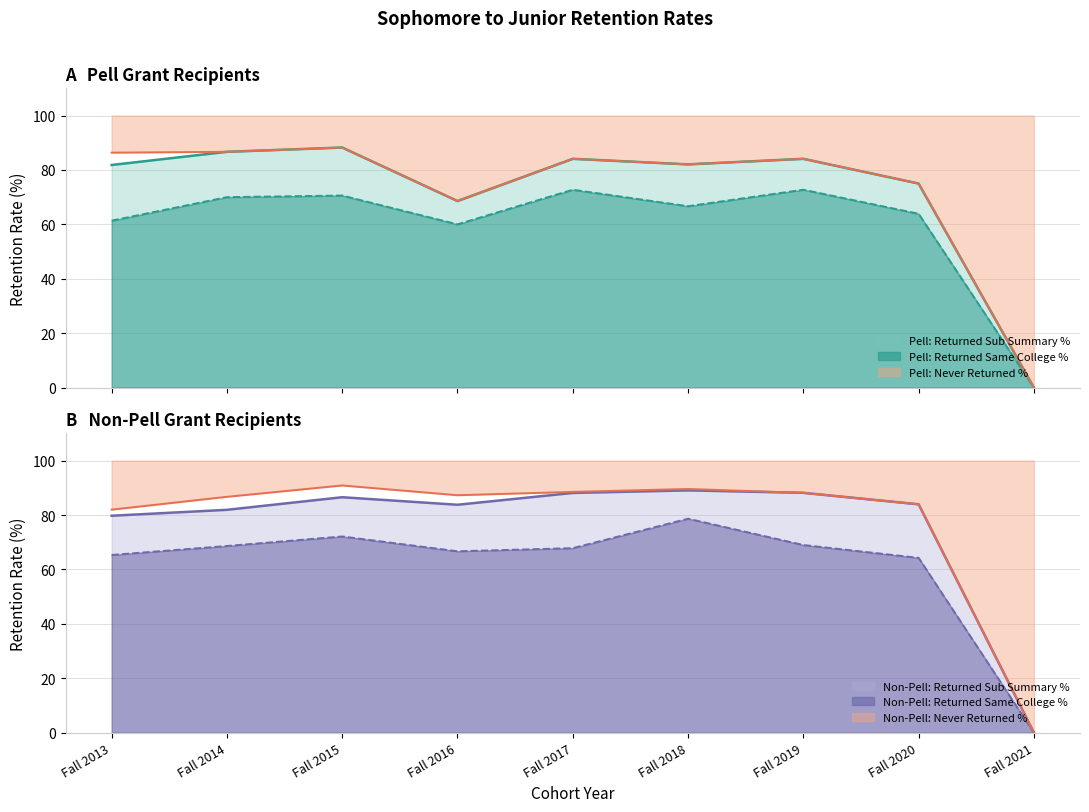

Which series changed the most between Fall 2016 and Fall 2018?

Pell: Returned Sub Summary %